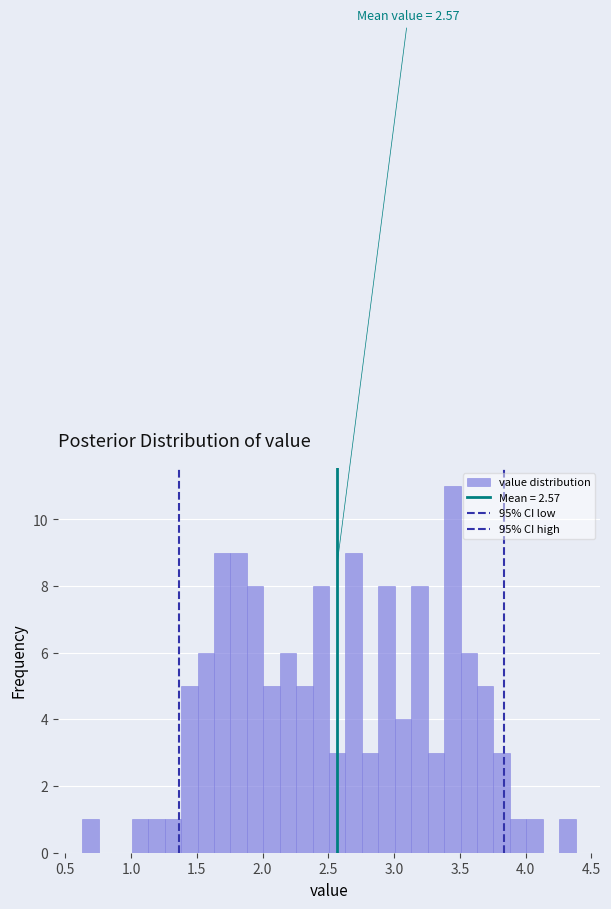

Around what value on the x-axis is the tallest bar? Give the approximate position of its centre, as read against the axis.

3.45